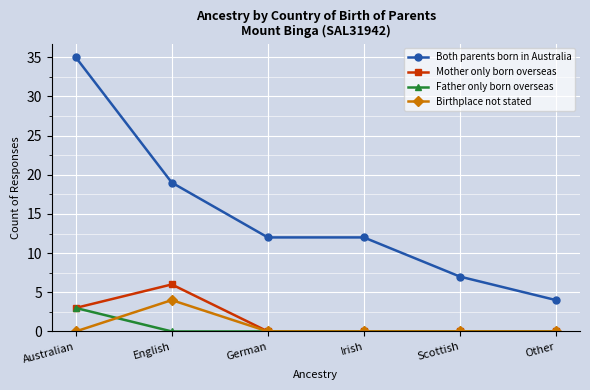

At which label does Both parents born in Australia reach its minimum?

Other